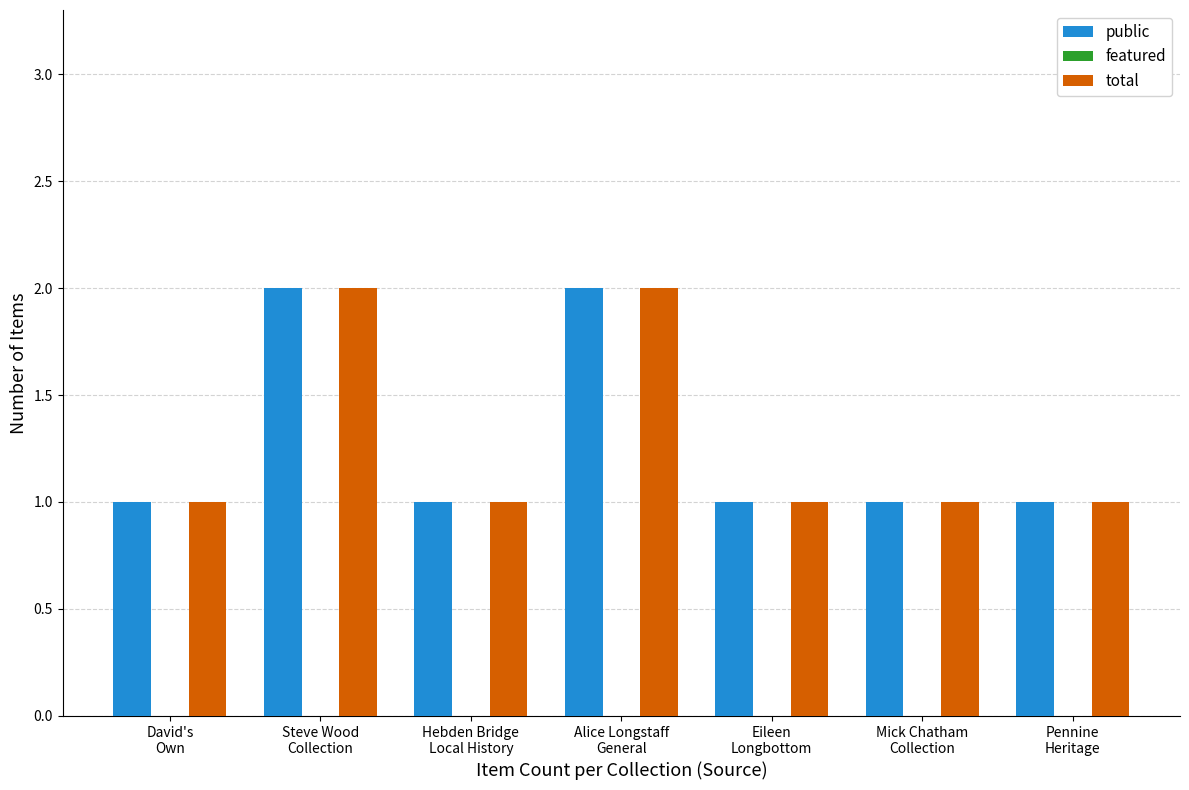

What is the sum of all total values?

9